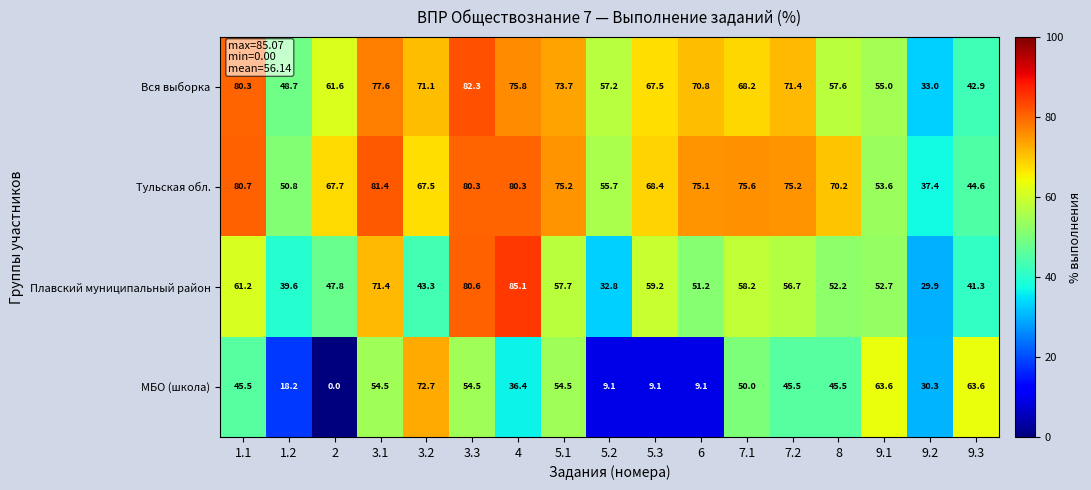

Which series has the widest spread of values?

МБО (школа)